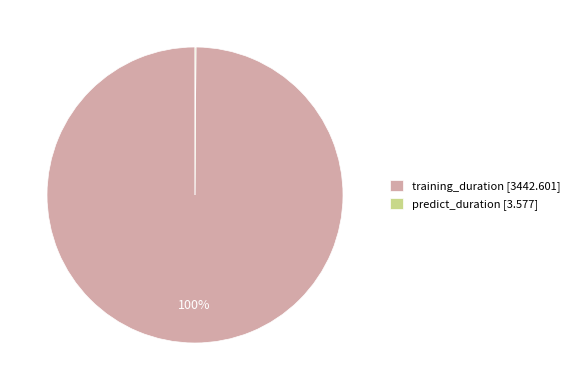

What percentage is the training_duration [3442.601] slice, to the nearest percent?

100%